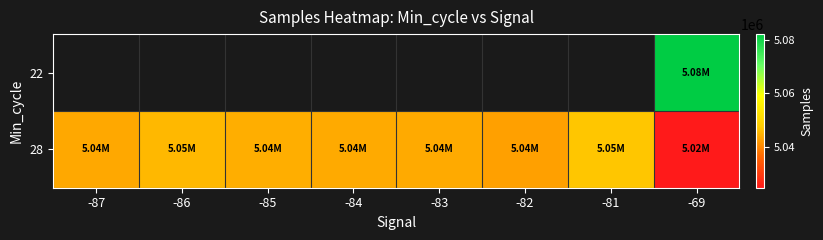

Is the value of 28 at -86 greater than the value of 22 at -83?

No